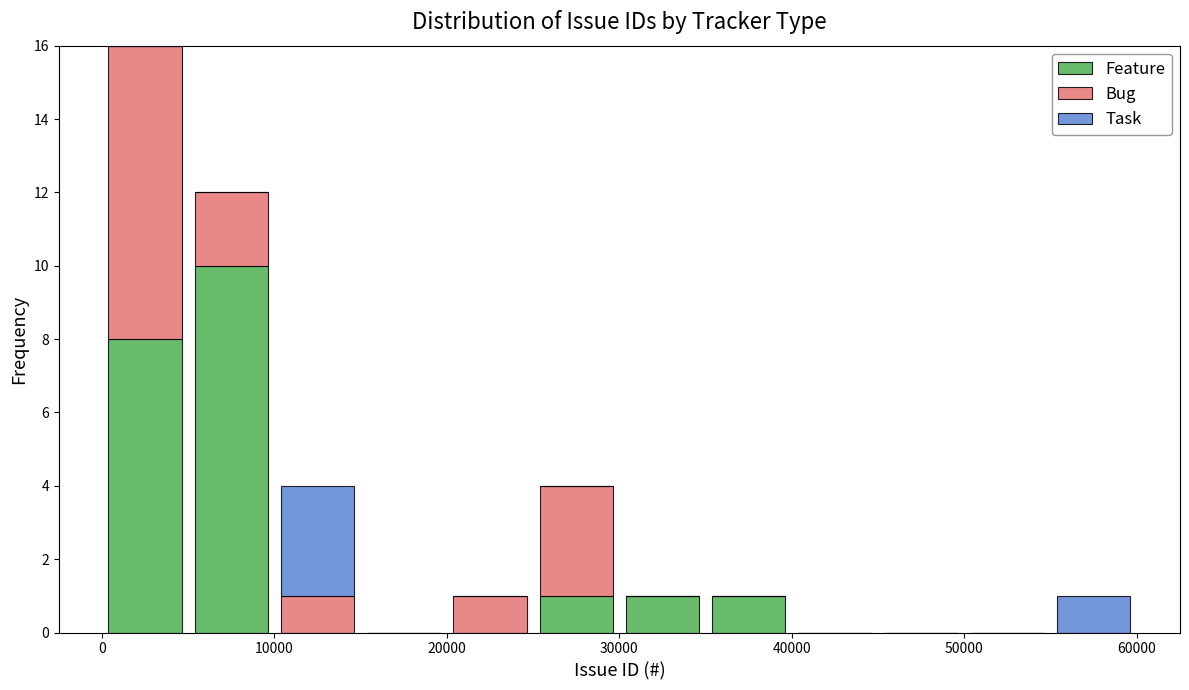

What is the total height of the stacked bar covering 25000 to 30000 on the x-axis? The values are not printed on the chart, so give them approximately, as read against the axis.

4